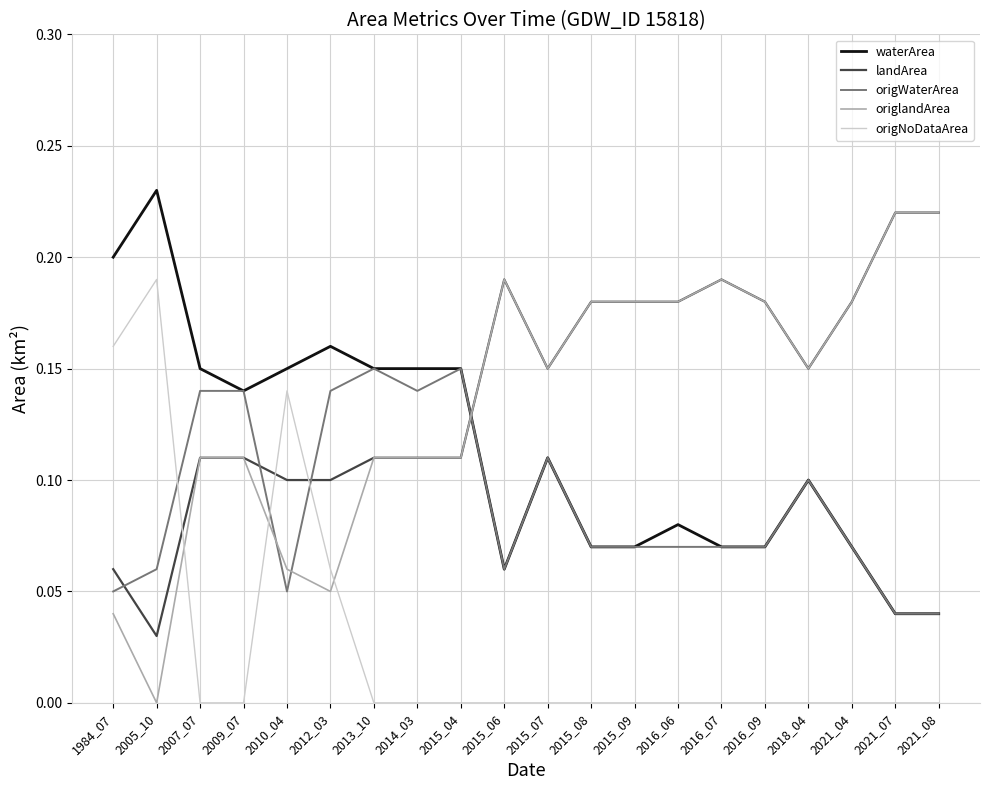

Between 1984_07 and 2015_07, which series saw the biggest shift?

origNoDataArea